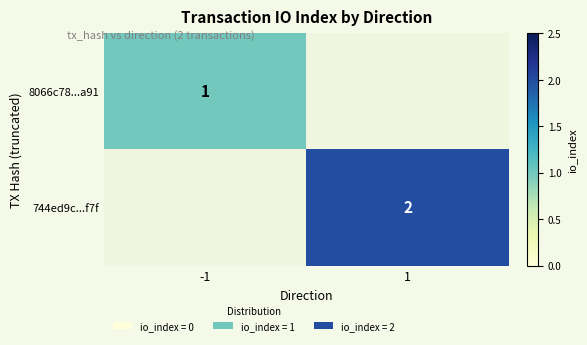

True or false: 744ed9c...f7f has a value of 3 at 1.

False